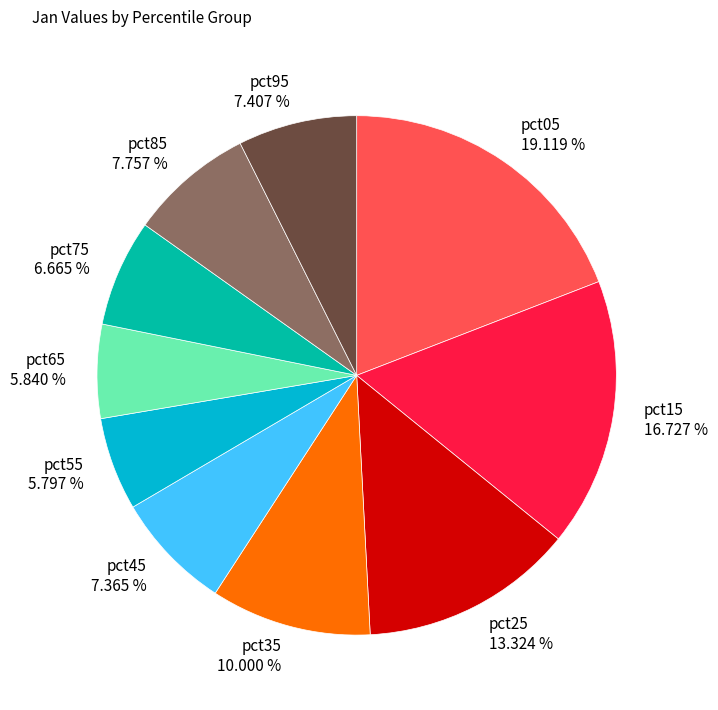

Which slice is the largest?

pct05